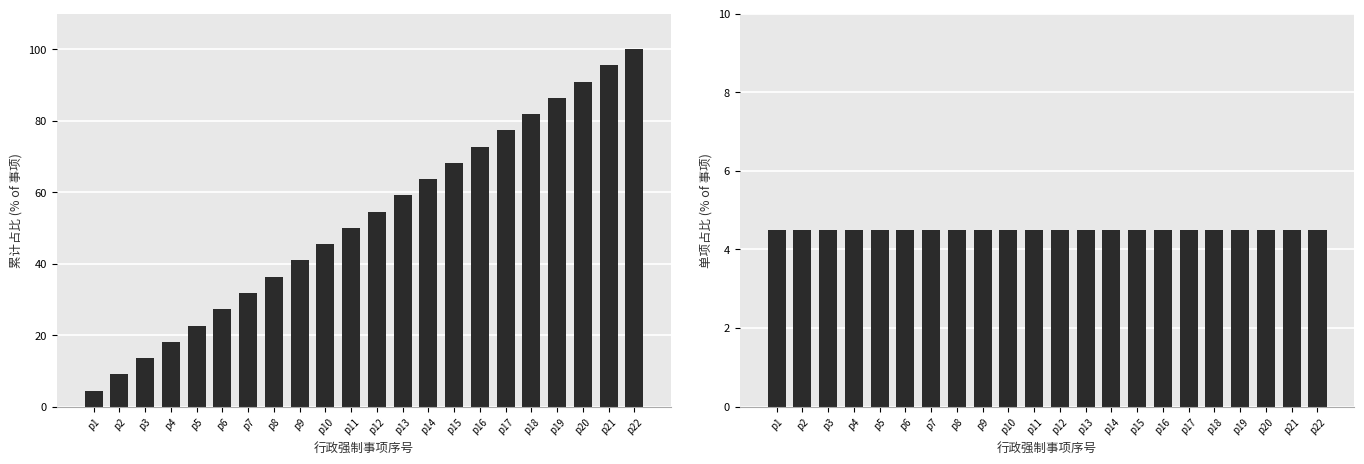

What is the sum of all 单项占比 (%) values?

99.0